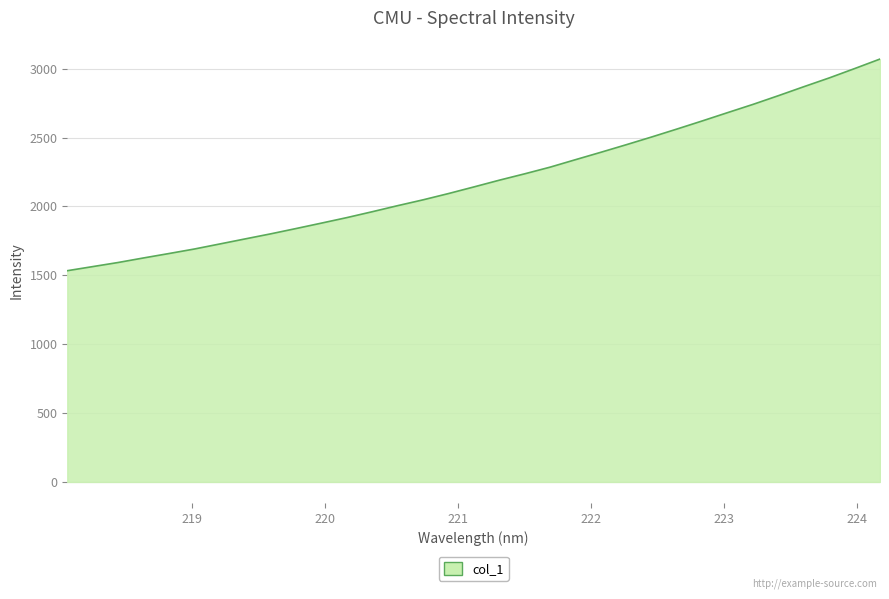

What is the minimum value shown in the chart?

1533.6